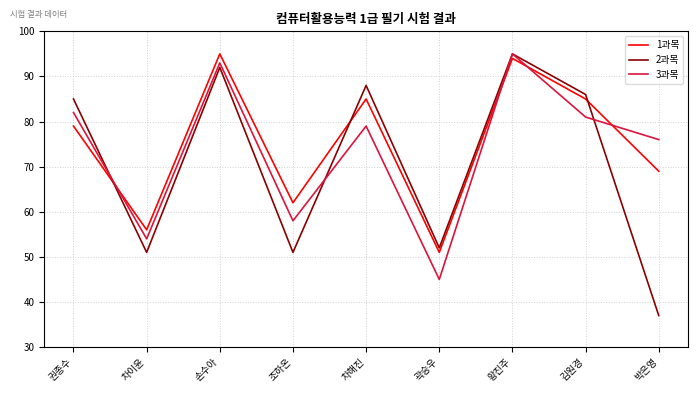

How many lines are shown in the chart?

3